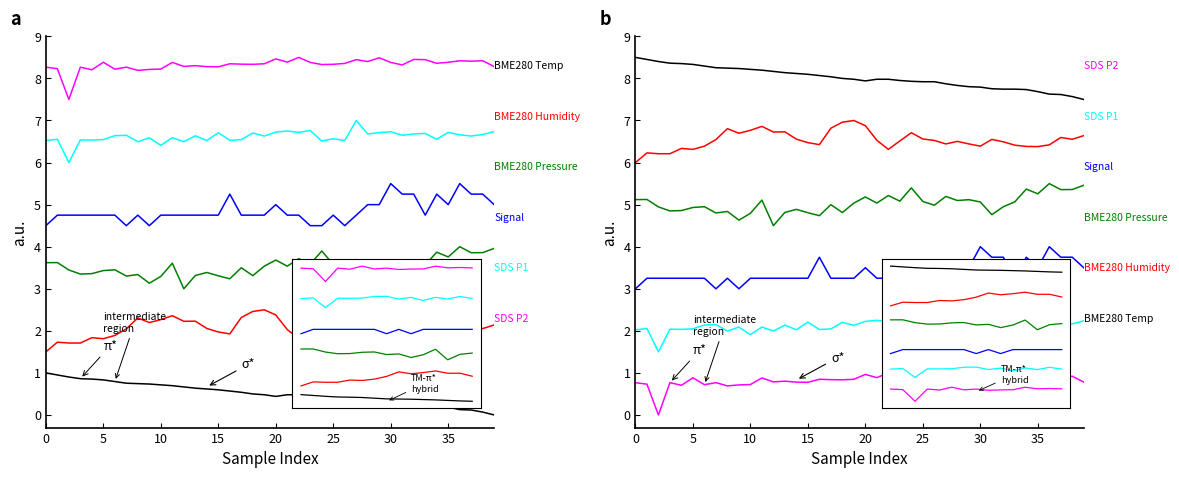

Which series changed the most between 13 and 23?

BME280 Pressure